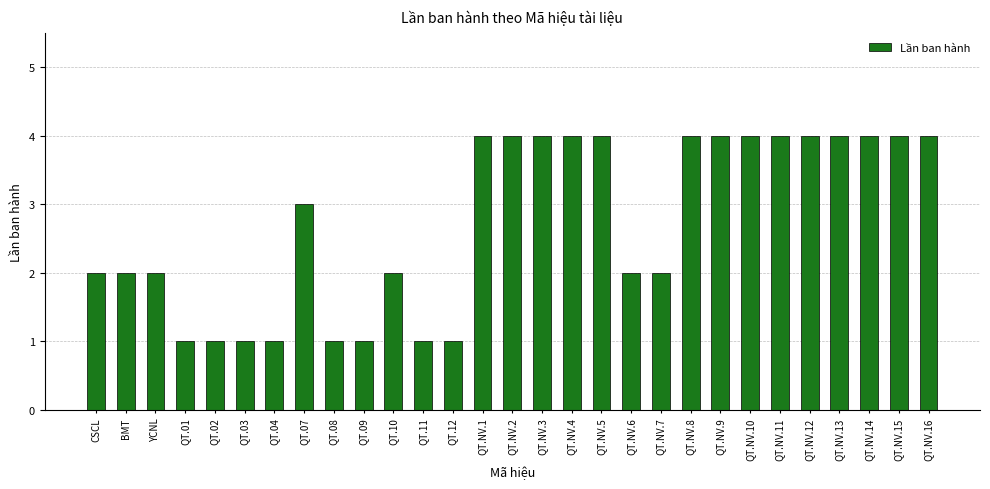

Which has a higher value, QT.NV.16 or CSCL?

QT.NV.16